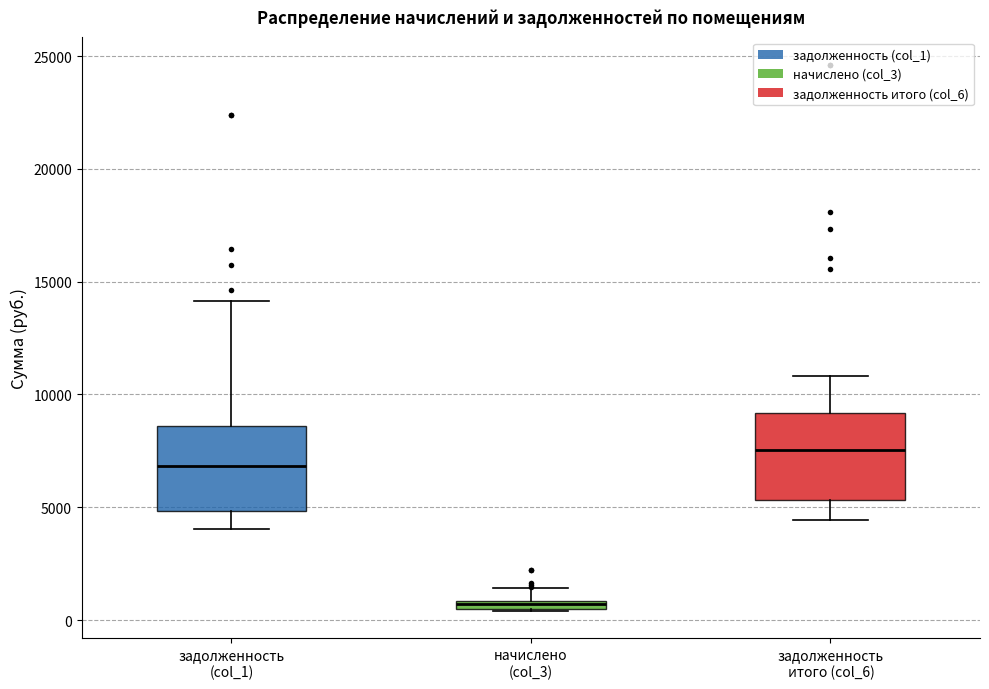

Which box has the lowest median line?

начислено (col_3)